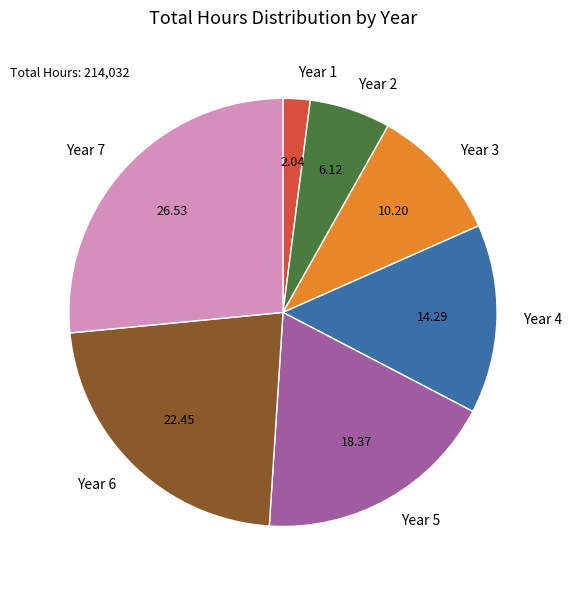

How many slices are in this pie chart?

7